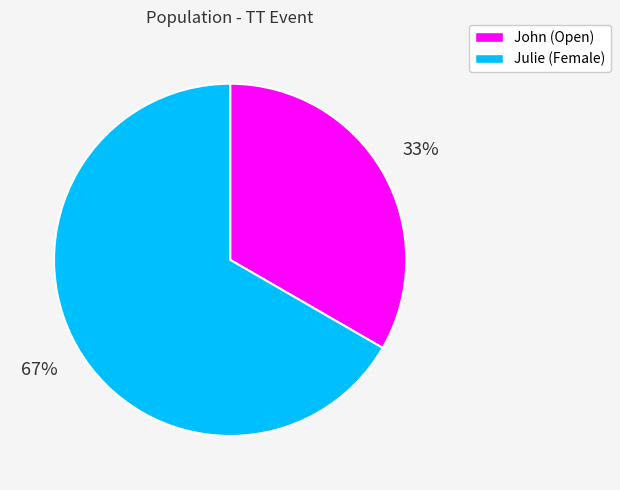

To the nearest percent, what is the combined percentage of Julie and John?

100%